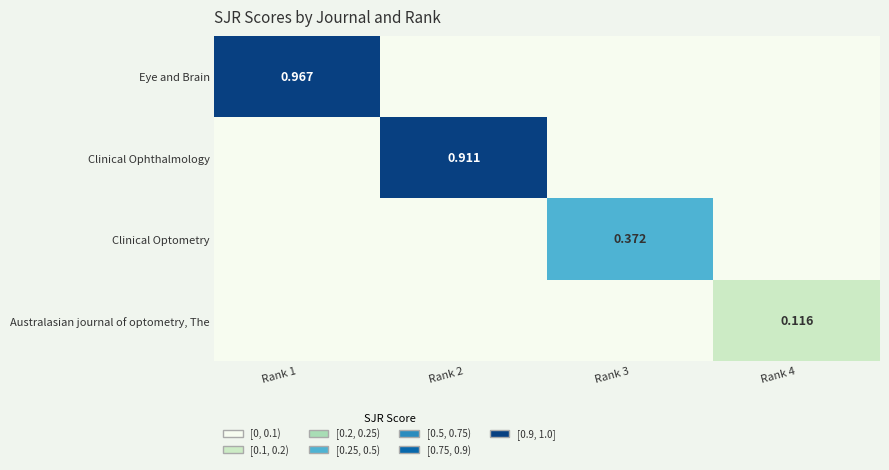

Where is Clinical Optometry nearest to the value 0?

Rank 1